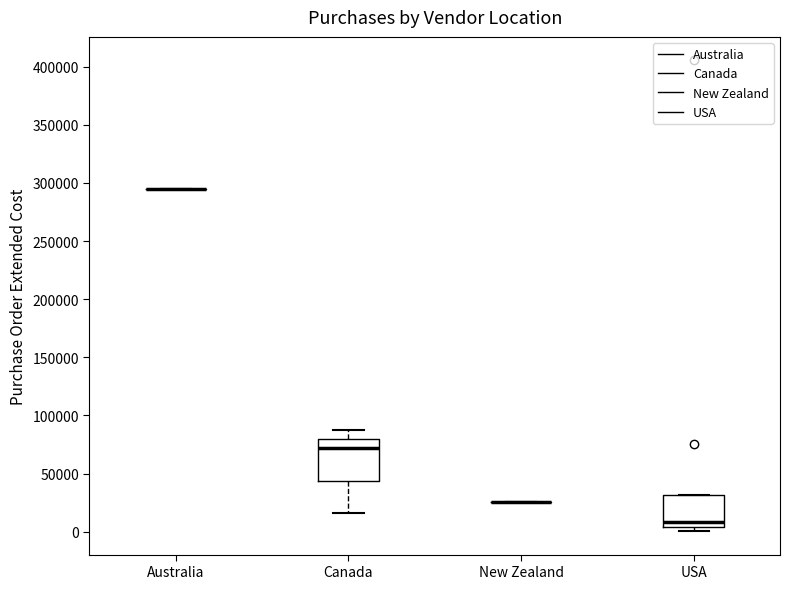

Reading left to right, transcribe this box plot: for each box, give where its median line is, the range the box spans, and where its two whiskers end, as read against the y-axis. The values are not printed on the chart, so give them approximately, as read against the axis.

Australia: box collapsed to a line at 295000, whiskers 295000 to 295000
Canada: median 70000, box 45000 to 80000, whiskers 15000 to 90000
New Zealand: box collapsed to a line at 25000, whiskers 25000 to 25000
USA: median 10000, box 5000 to 30000, whiskers 0 to 30000